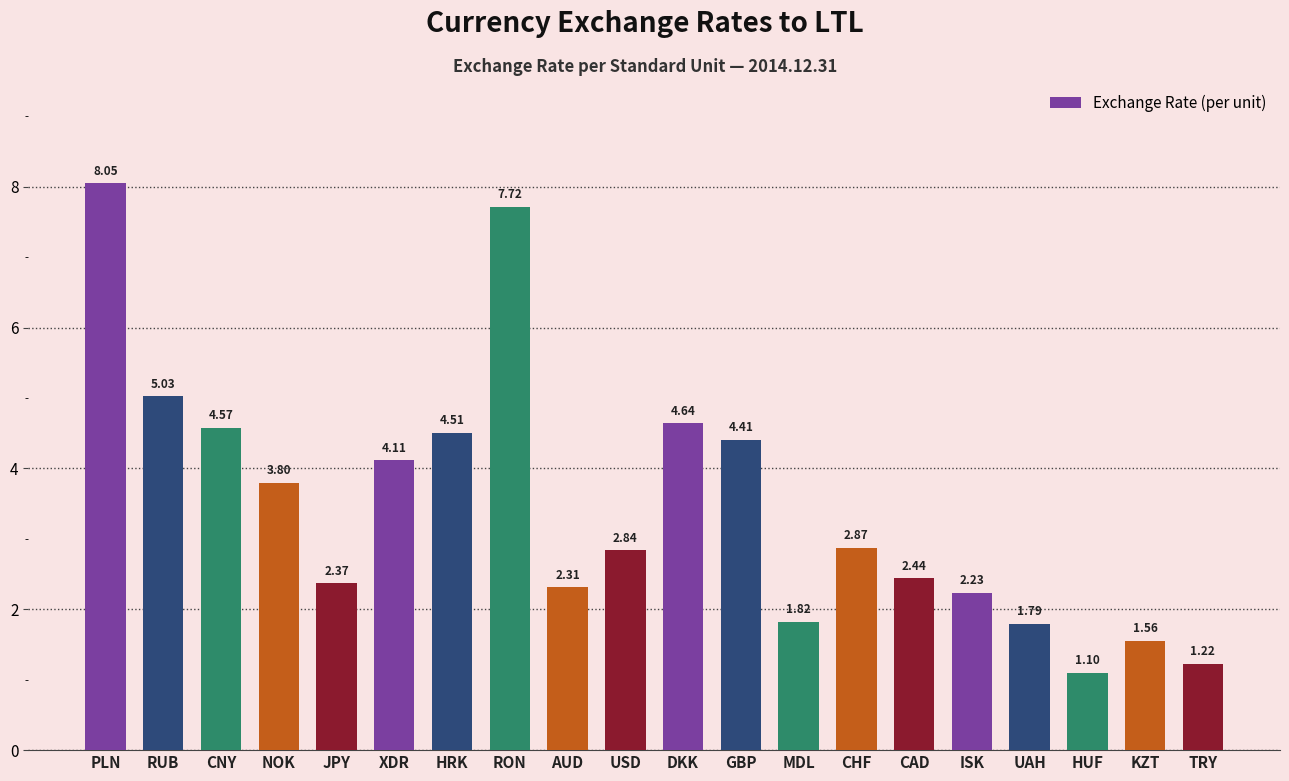

What is the change in value from USD to HUF?

-1.7